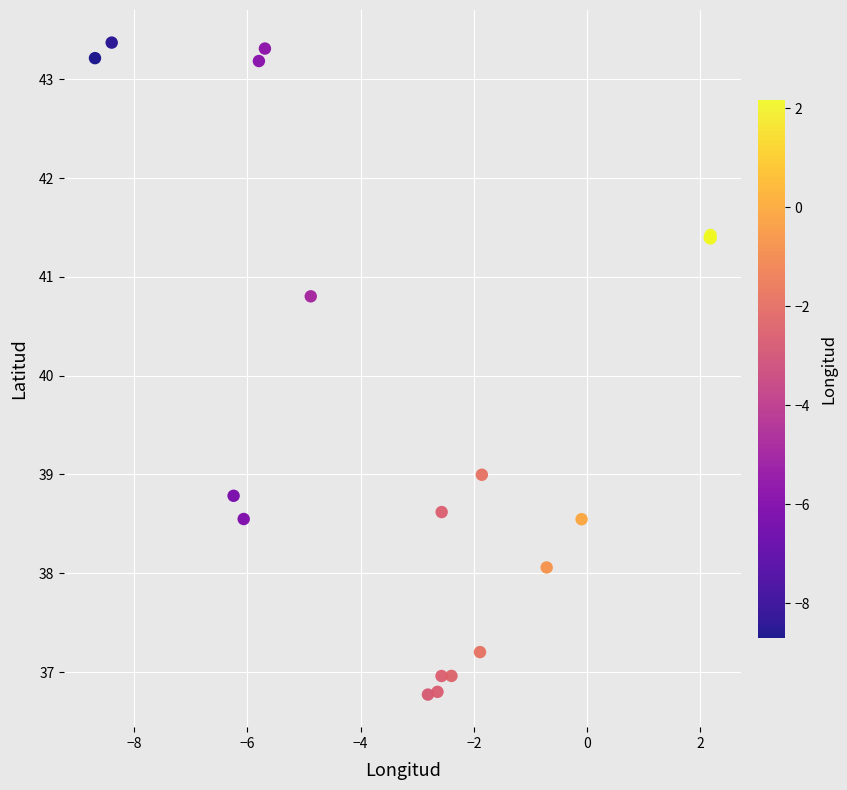

What Y value in the scatter plot is closest to 40?

40.8